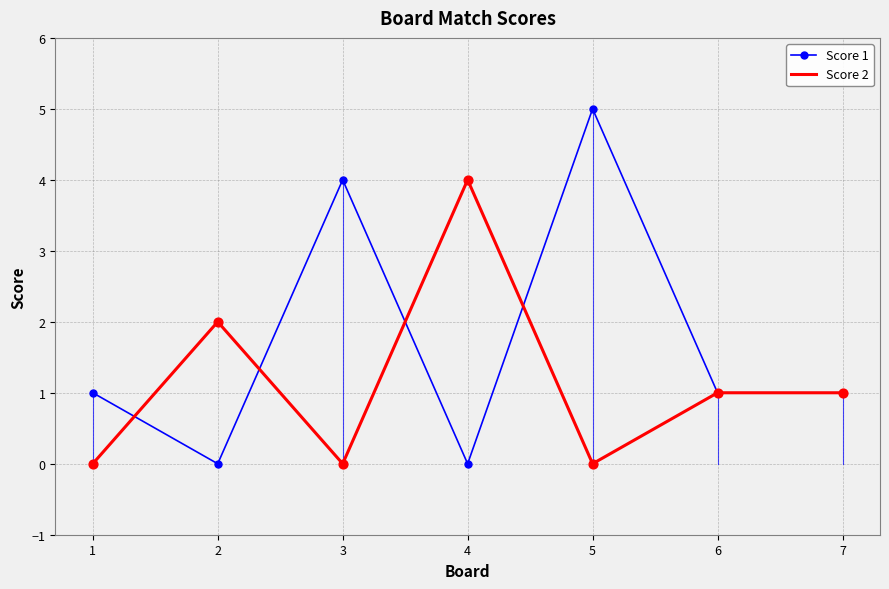

At which category is the sum across all series the highest?

5